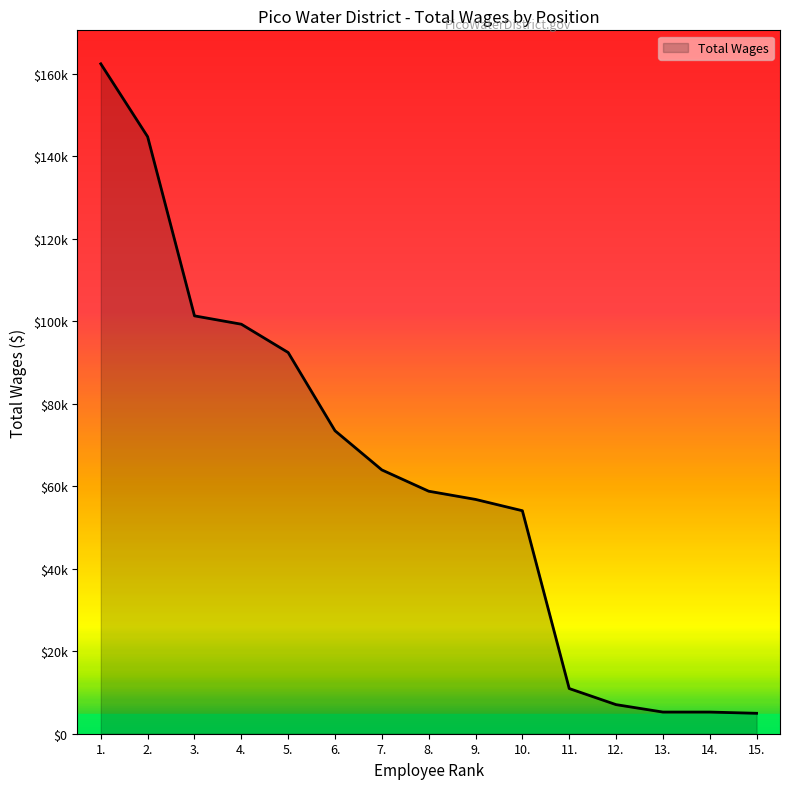

Approximately how many times larger is the value at 12. compared to 8.?

0.1